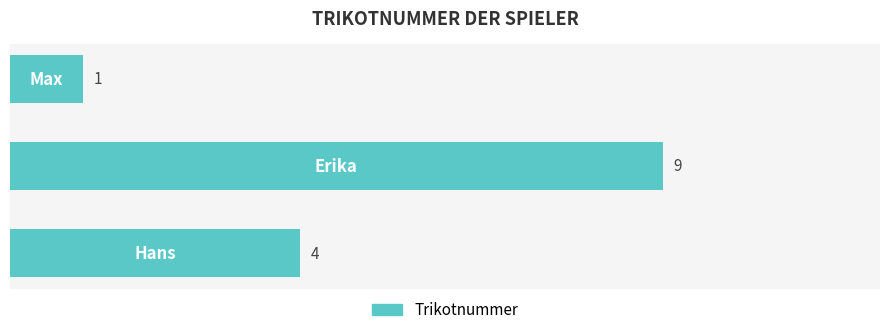

How many data points are less than 4?

1